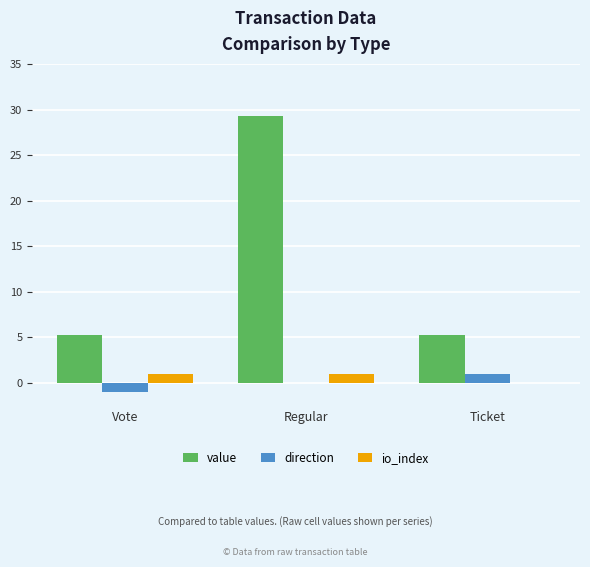

What is the approximate value of value at Ticket?

5.3